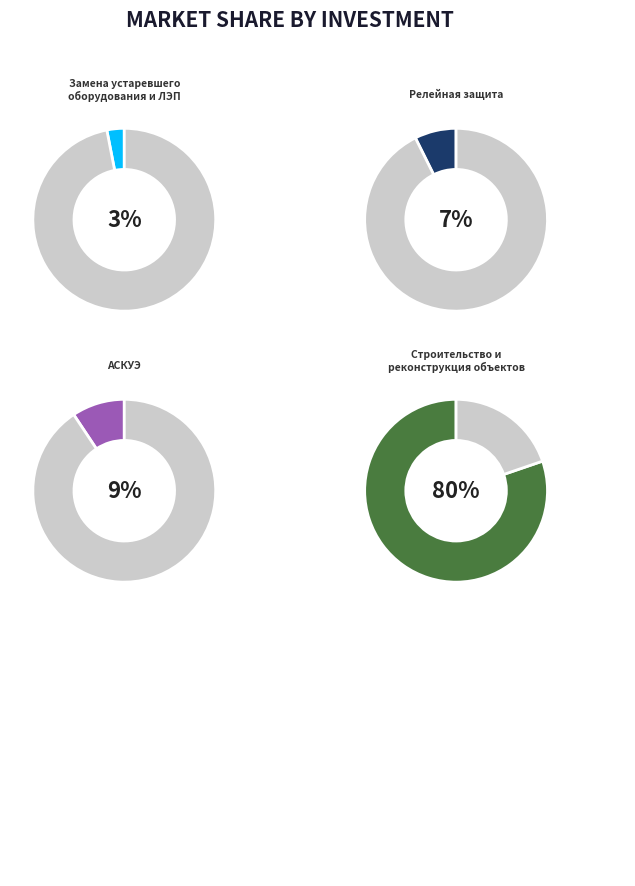

Which slice represents more than half of the pie?

Строительство и
реконструкция объектов